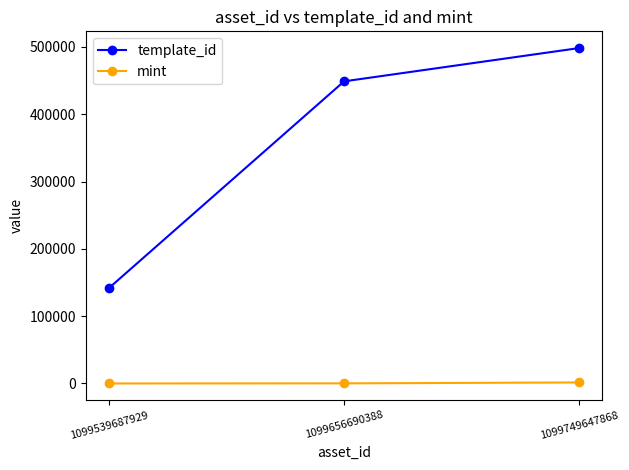

What is the lowest value of the mint series?

25